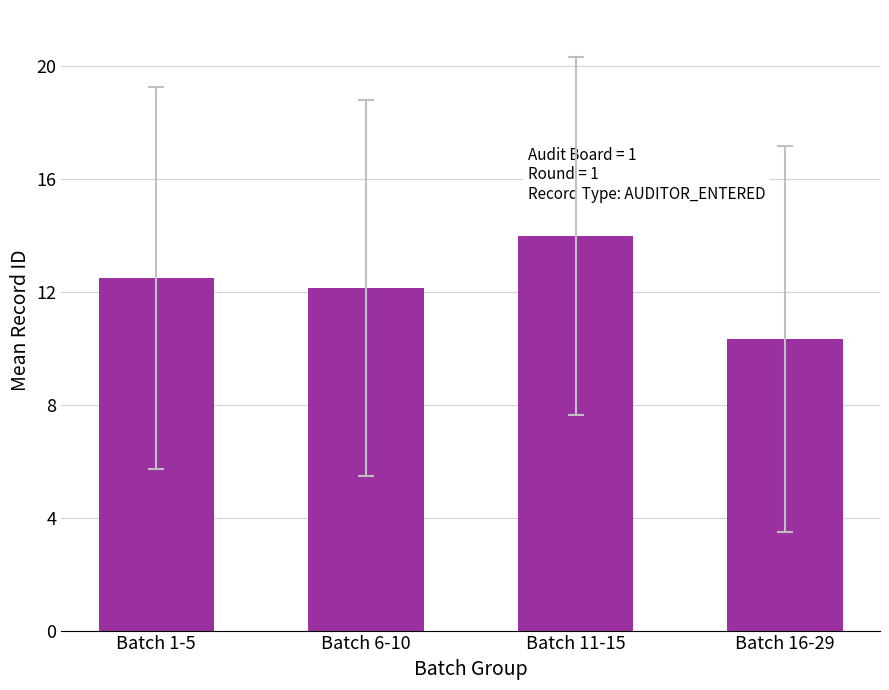

Which category has the highest value across all series?

Batch 11-15